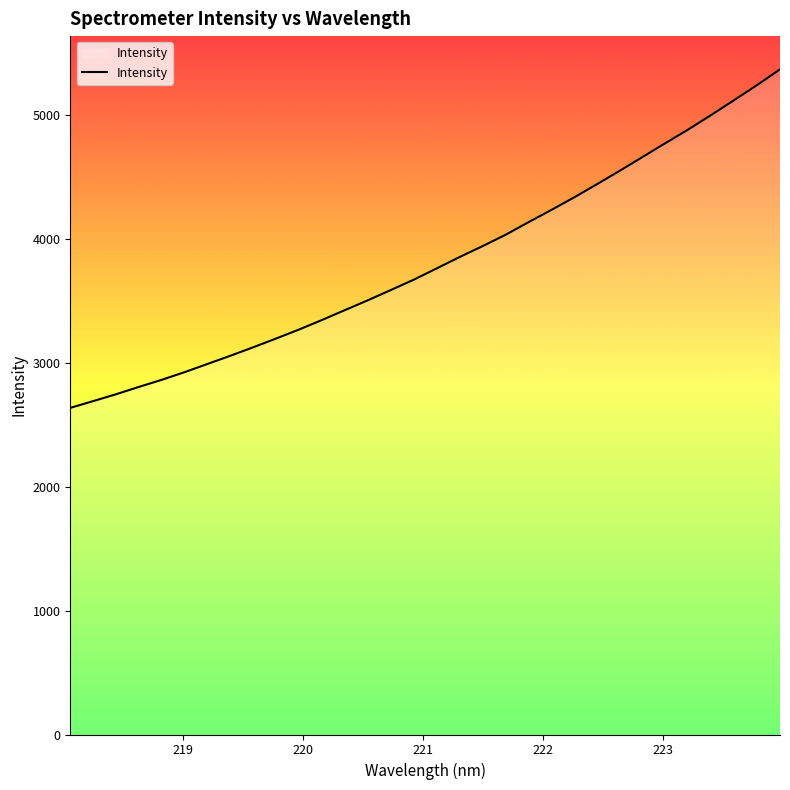

What is the difference between the maximum and minimum values?

2733.9